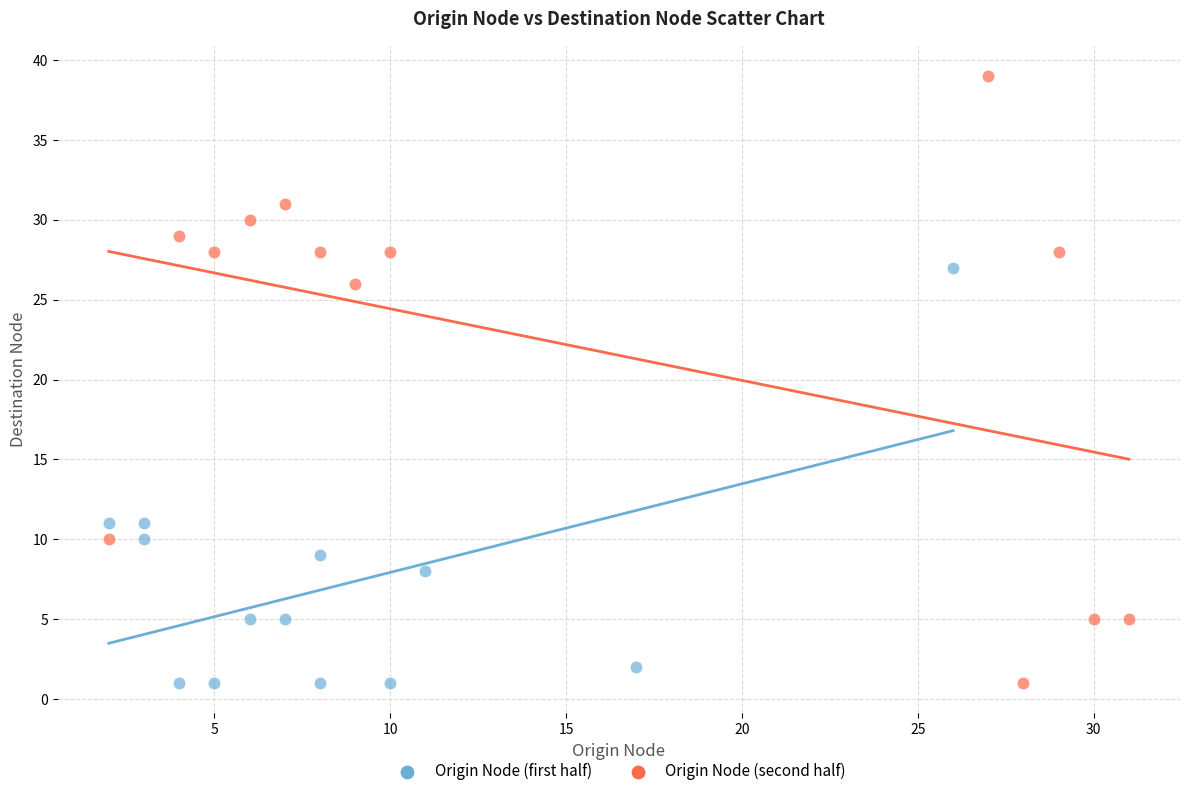

What are all the series names shown in the legend?

Origin Node (first half), Origin Node (second half)